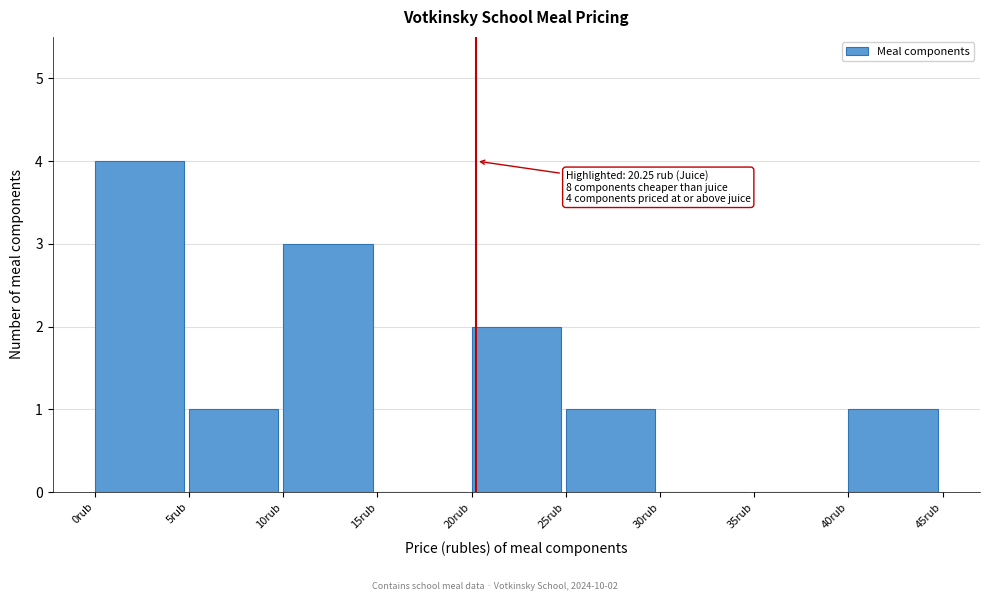

Over which range of the x-axis is the bar tallest?

0 to 5